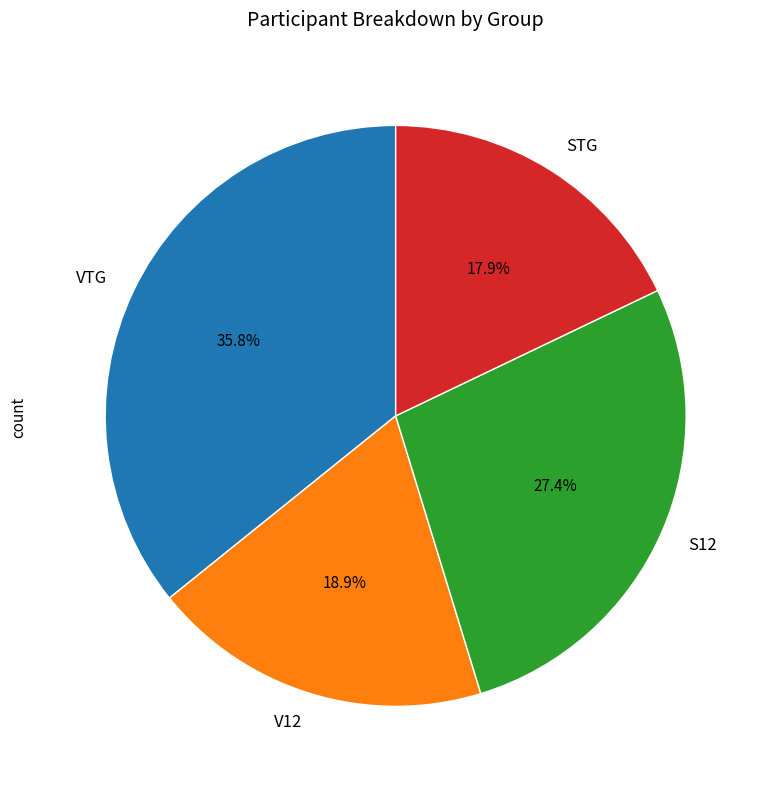

The V12 slice represents 19% of the pie. True or false?

True